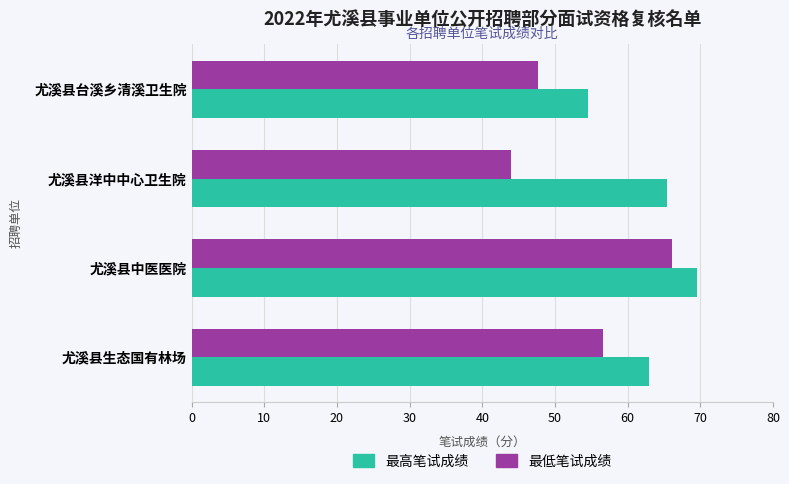

What are all the series names shown in the legend?

最高笔试成绩, 最低笔试成绩